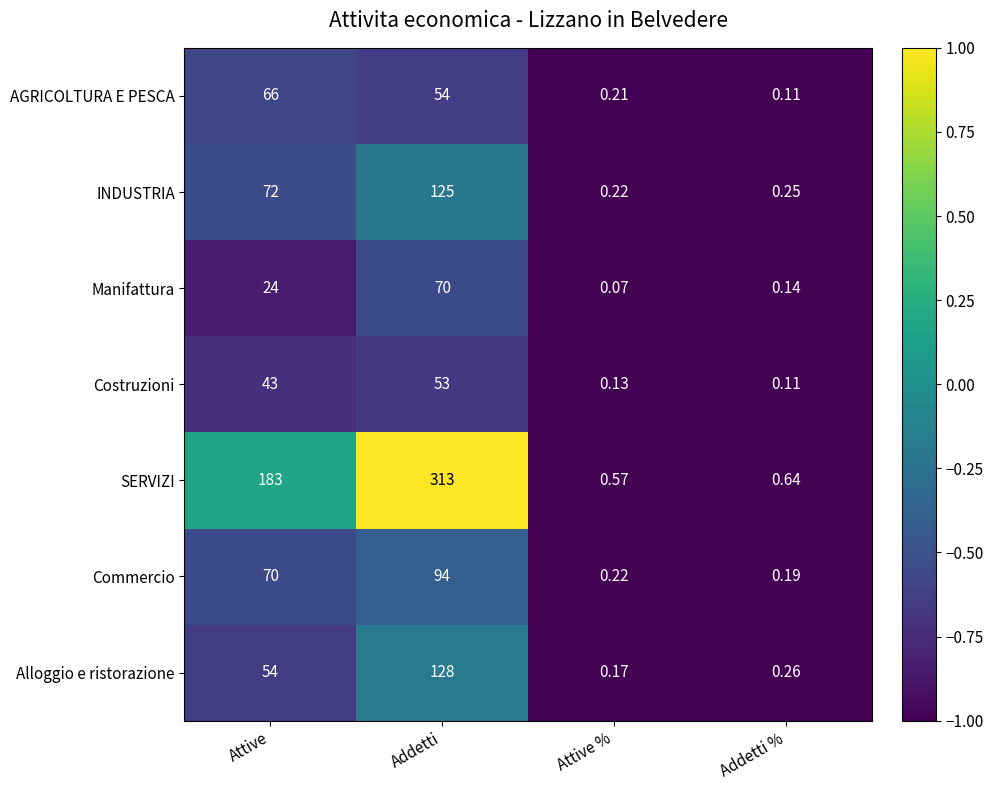

At which category does the chart reach its peak across all series?

Addetti